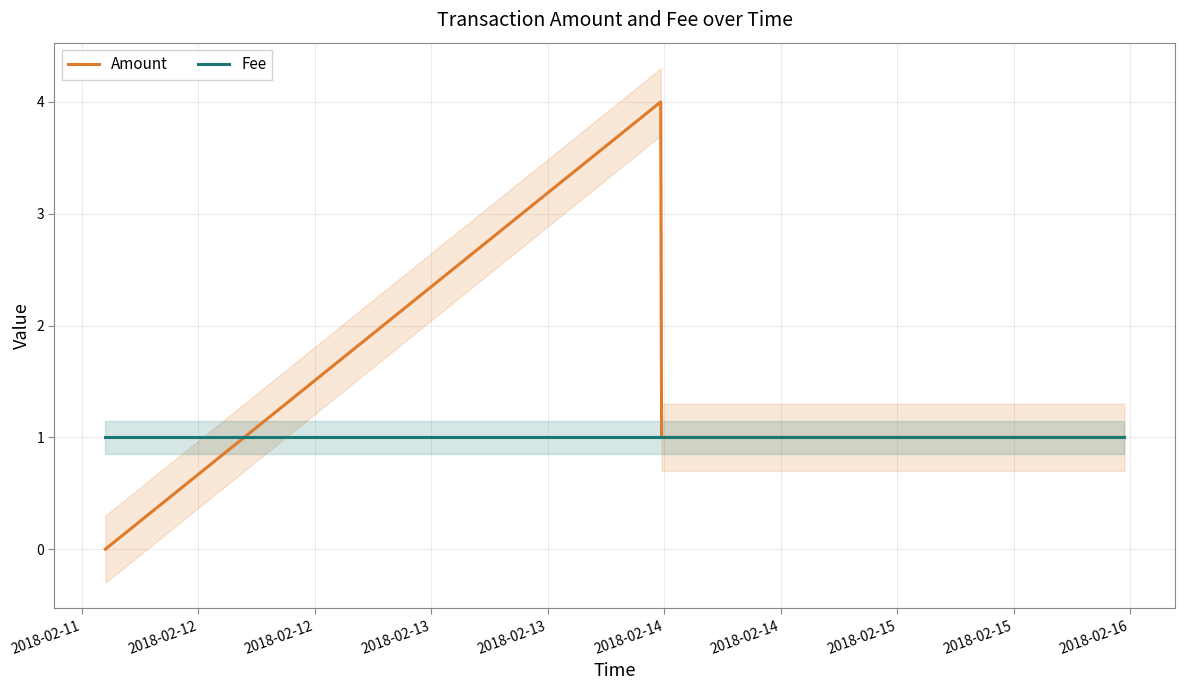

True or false: Fee and Amount intersect in this chart.

True